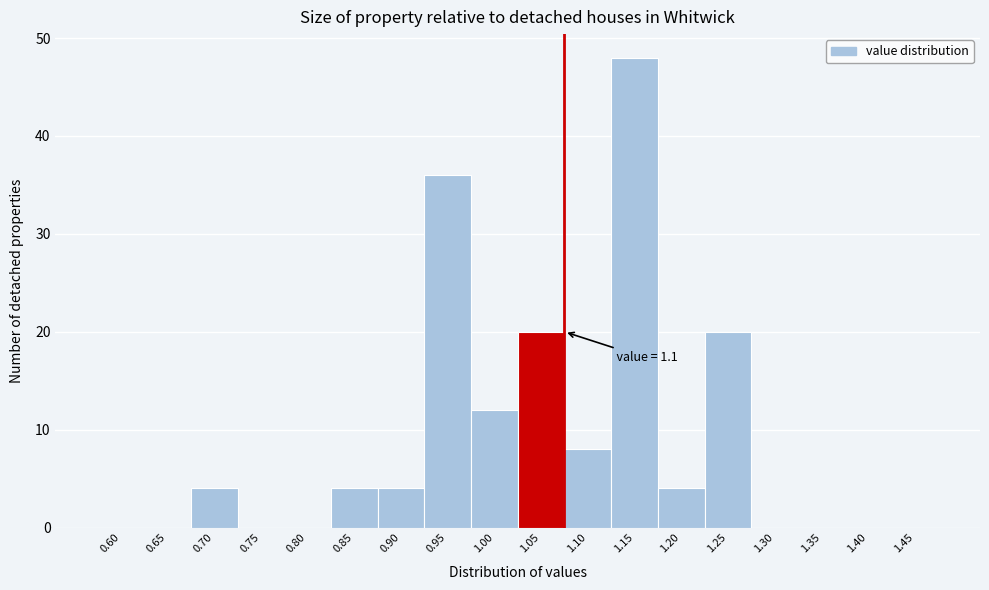

The value at 0.80 is 25. True or false?

False